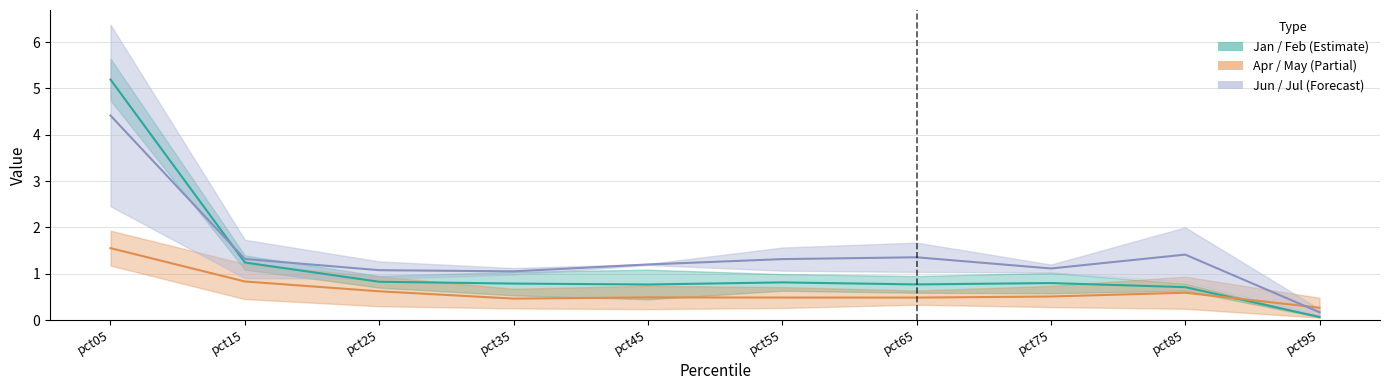

How many Apr values are between 0 and 1?

9